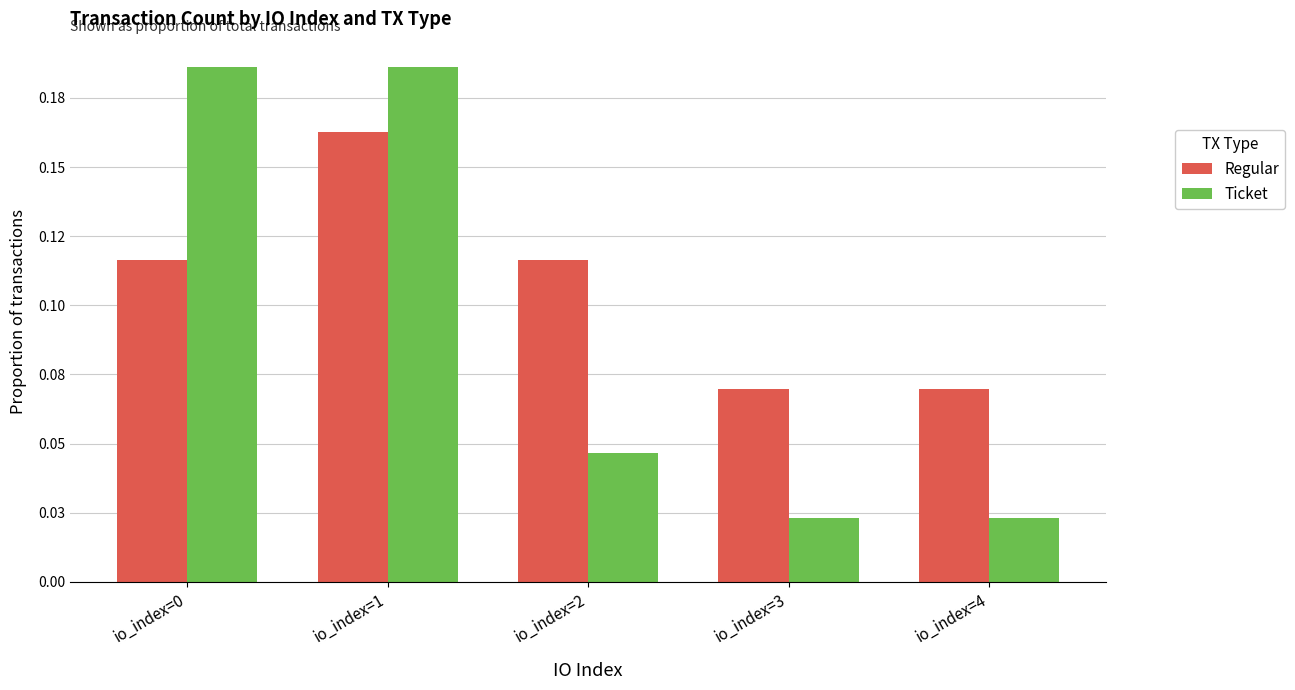

Rank the series at io_index=2 from highest to lowest value.

Regular, Ticket